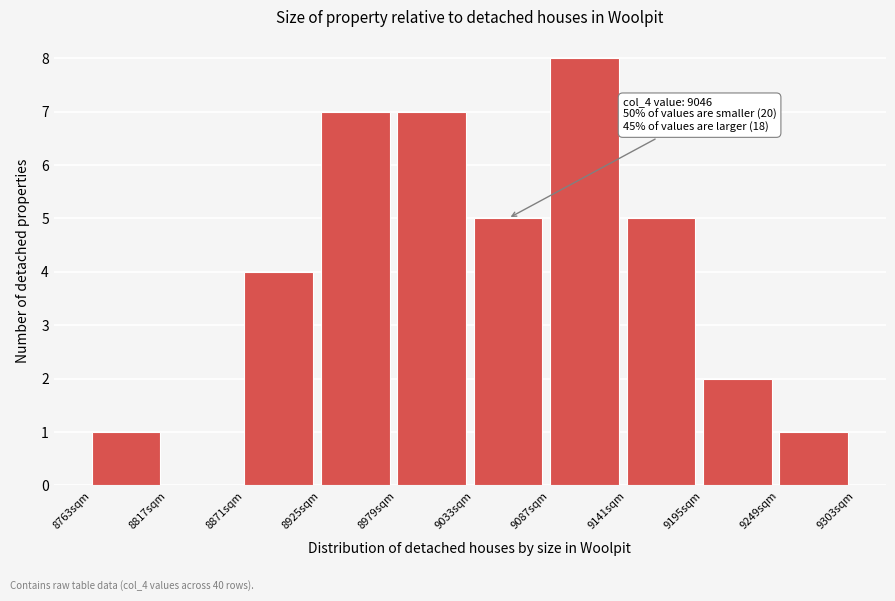

Over which range of the x-axis is the bar tallest?

9087 to 9141